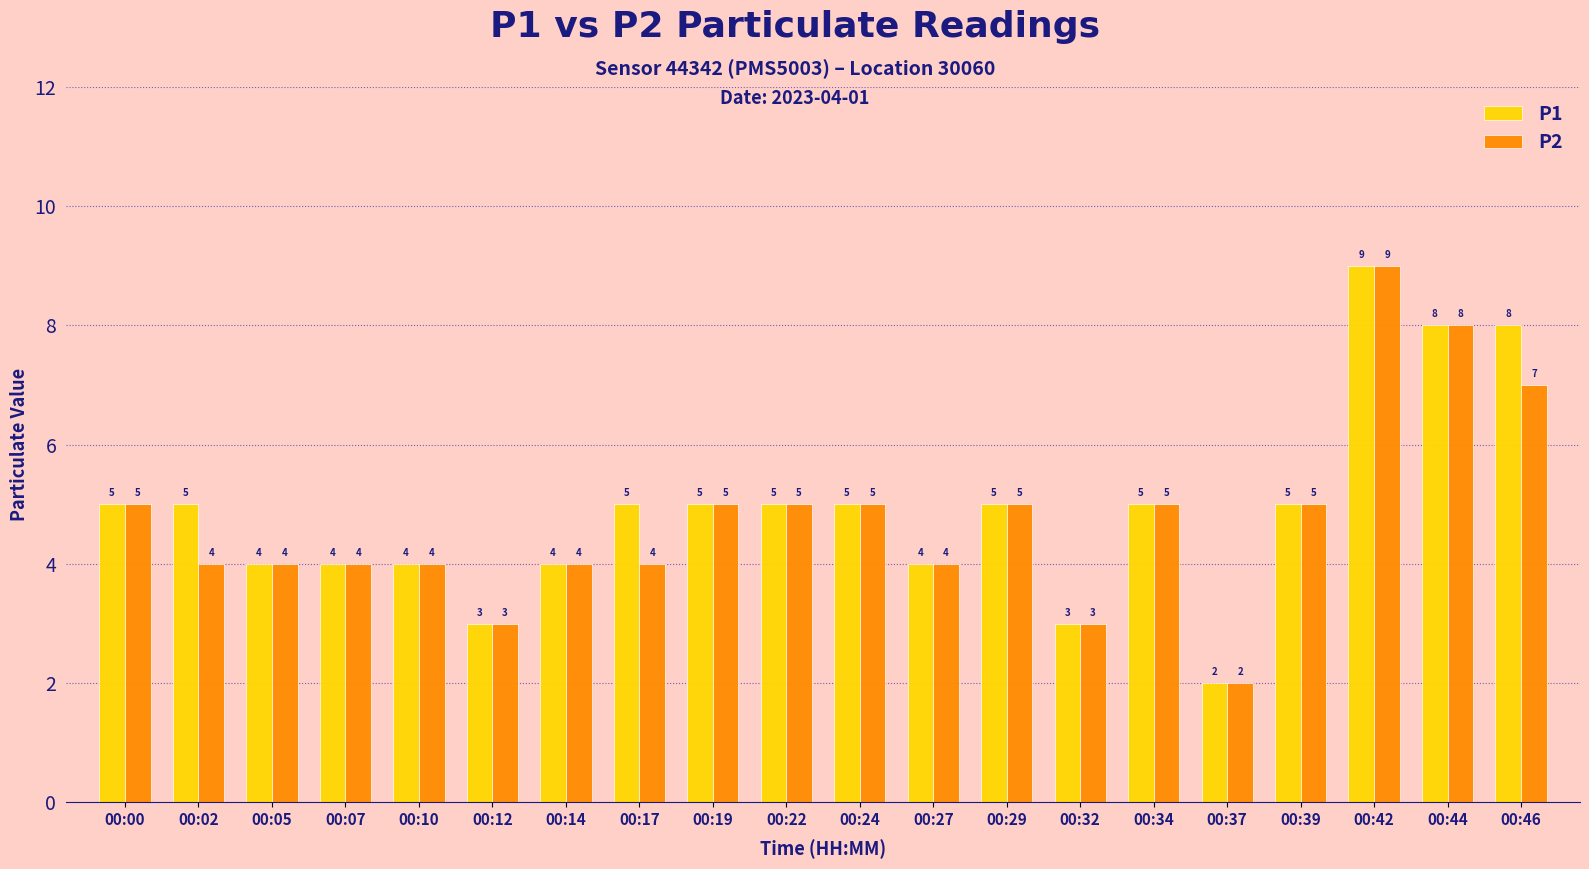

Which category has the lowest value in the P2 series?

00:37